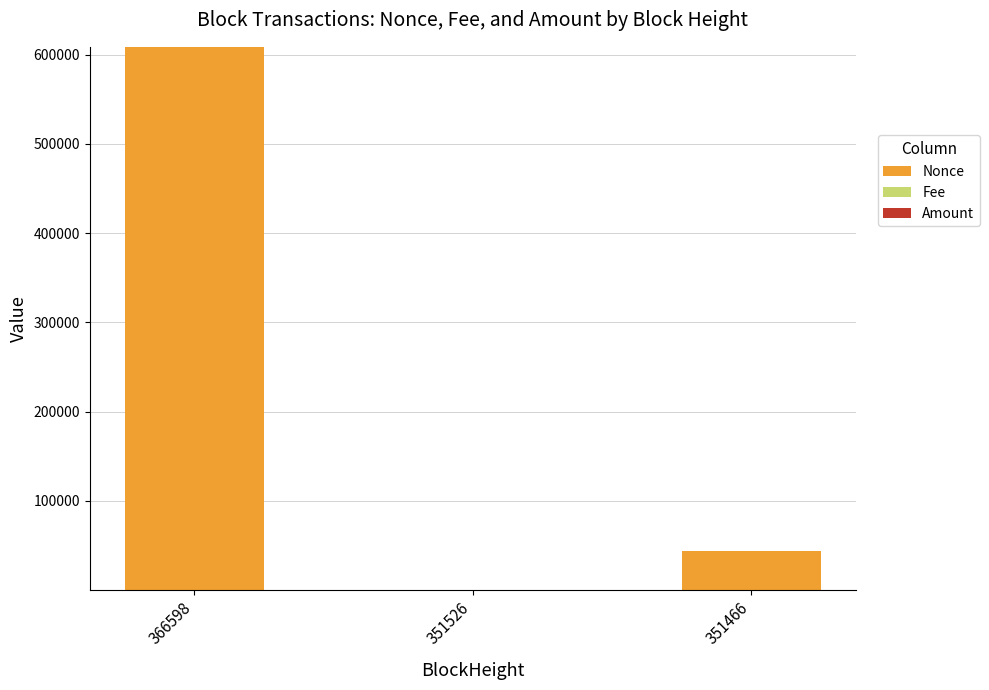

At which label does Nonce reach its peak?

366598